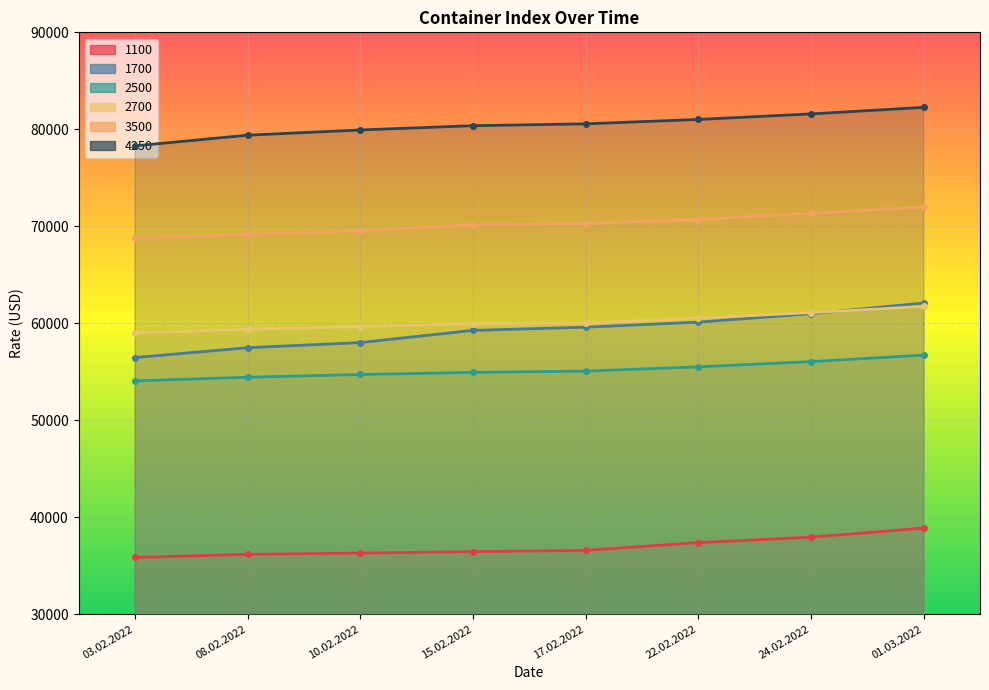

How many values in the 2500 series exceed 55059?

3